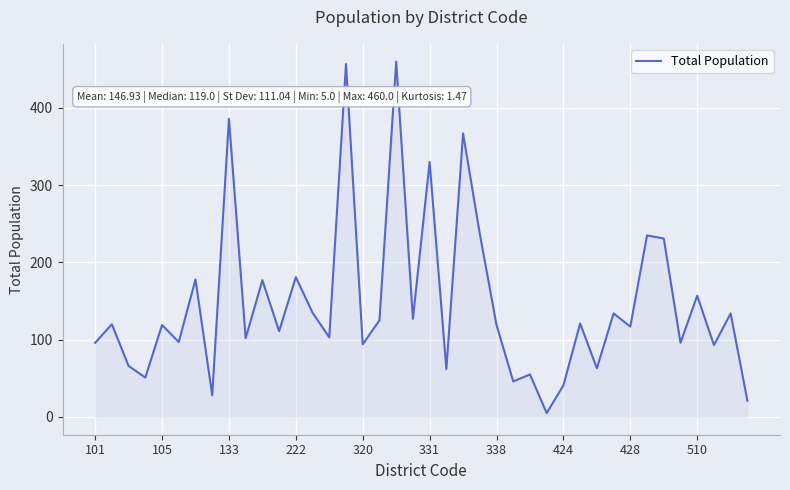

What is the greatest value displayed?

460